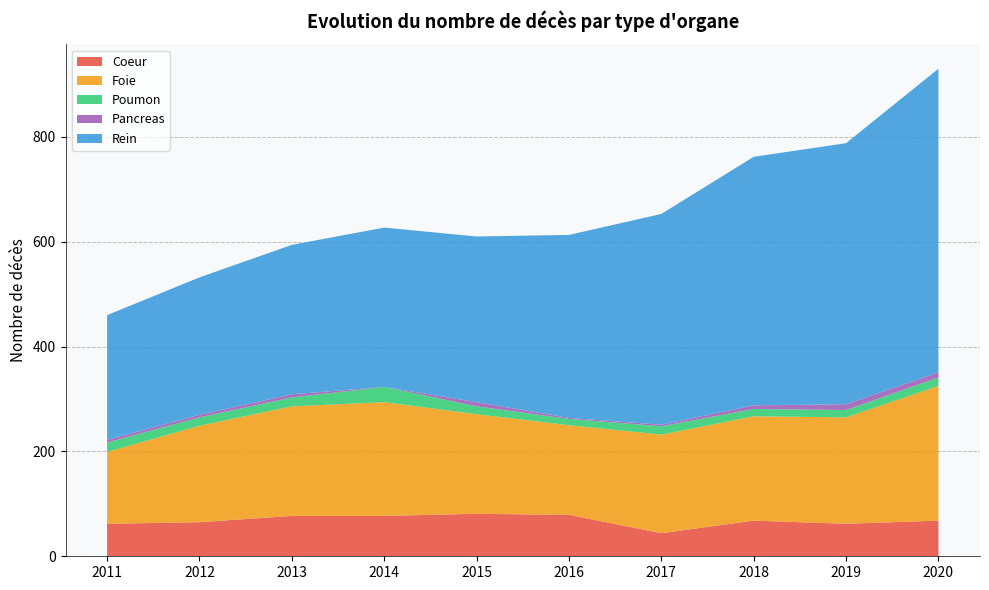

Reading right to left, extract all data points from this chart.

Coeur: 68	62	68	44	79	81	77	77	65	62
Foie: 257	203	199	188	171	190	217	209	184	137
Poumon: 16	14	14	16	12	15	29	17	16	18
Pancreas: 10	11	7	3	2	8	0	6	5	5
Rein: 579	498	474	402	349	316	304	285	262	238